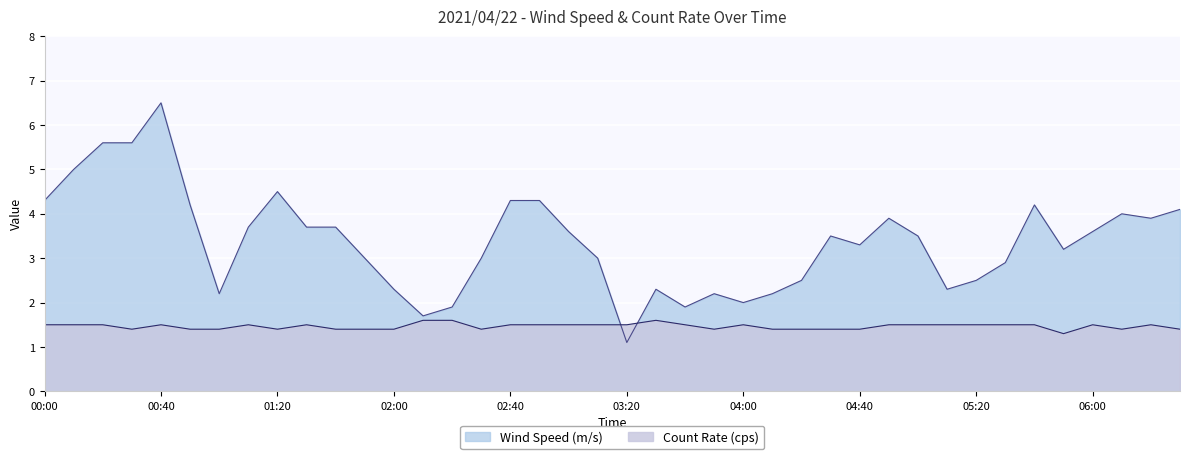

Which series has the largest range (max minus min)?

Wind Speed (m/s)